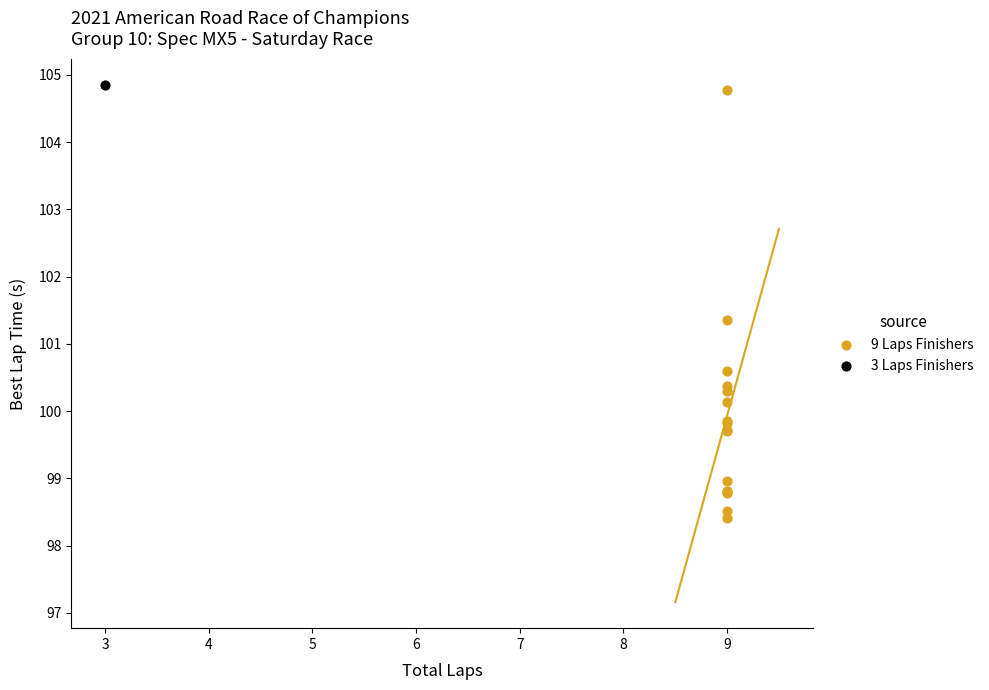

What are all the series names shown in the legend?

9 Laps Finishers, 3 Laps Finishers